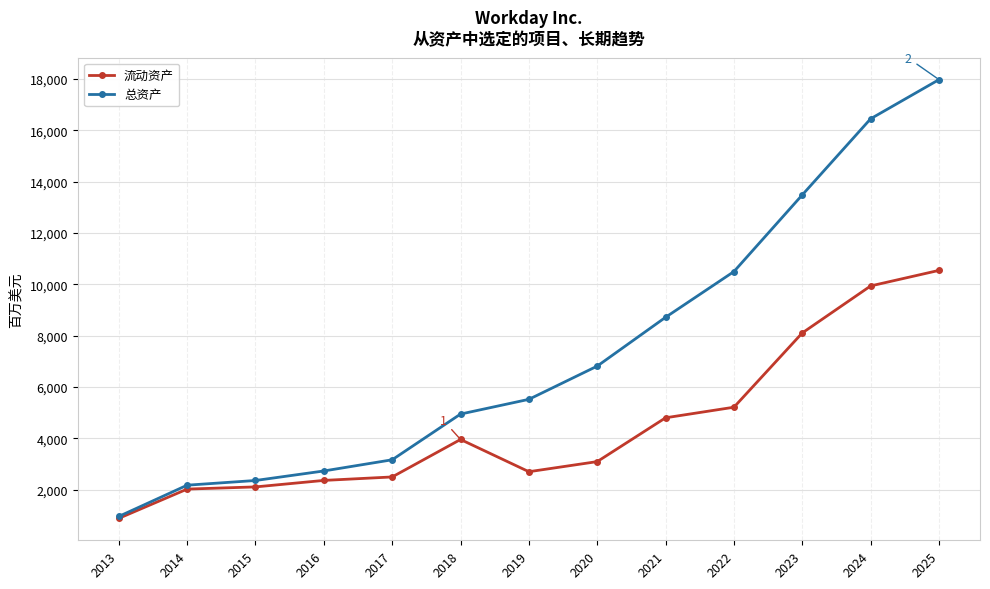

Does the chart have visible grid lines?

Yes